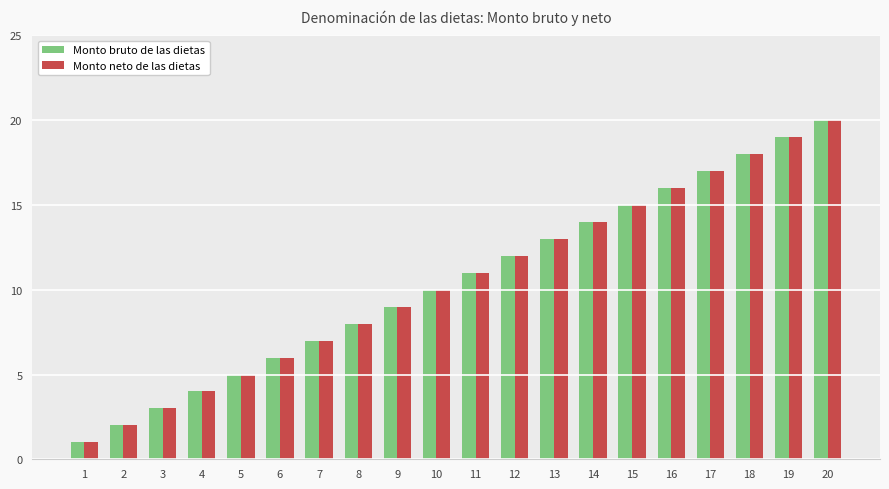

Which category has the highest value across all series?

20